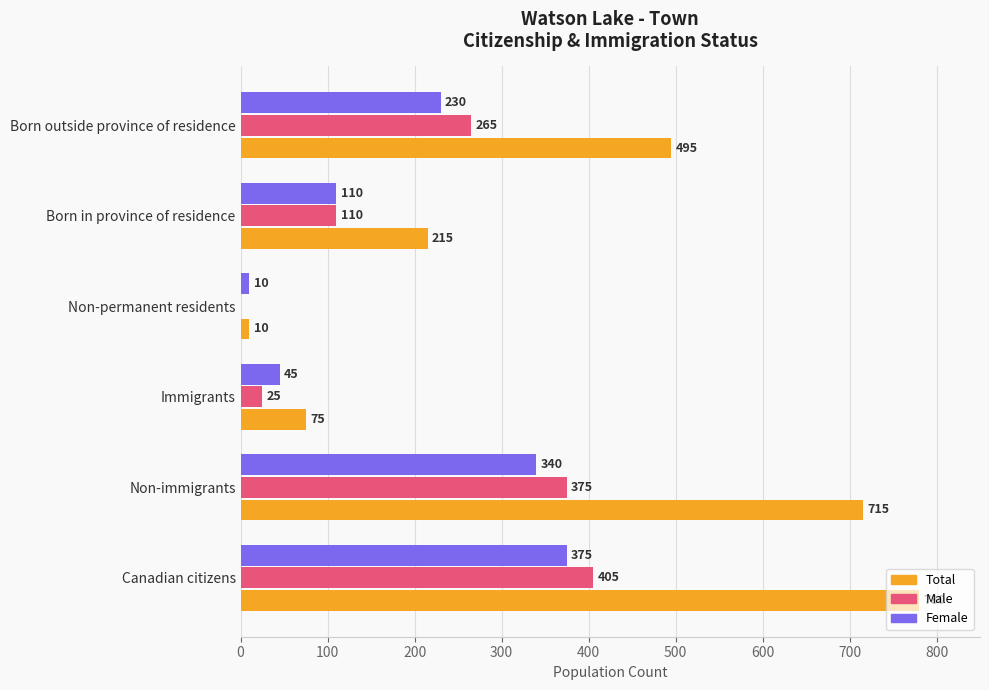

What is the total value across all series at Canadian citizens?

1560